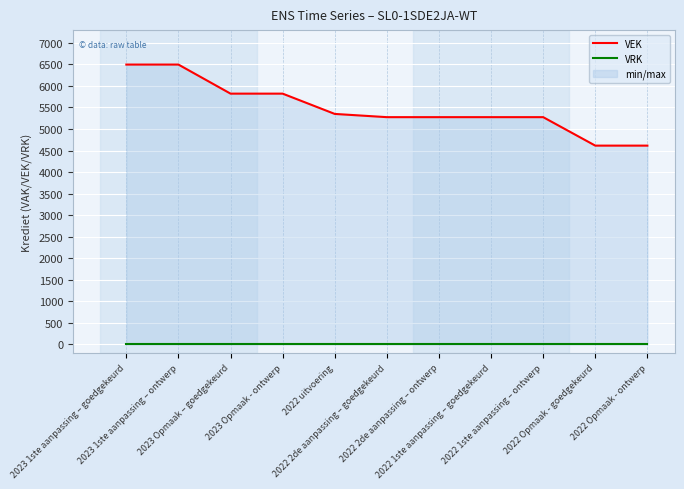

Is the value of VEK at 2022 1ste aanpassing – goedgekeurd greater than the value of VRK at 2022 2de aanpassing – ontwerp?

Yes